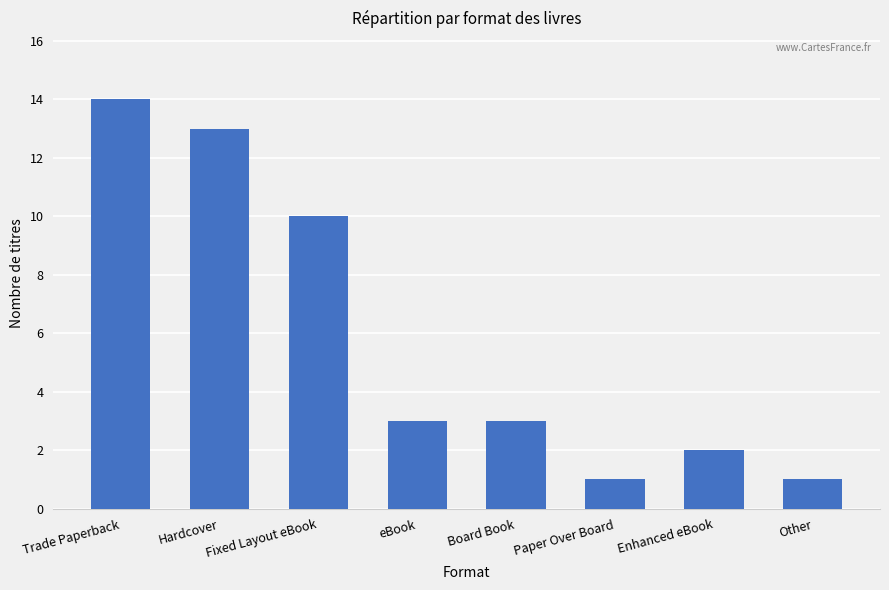

Which has a higher value, Paper Over Board or Fixed Layout eBook?

Fixed Layout eBook